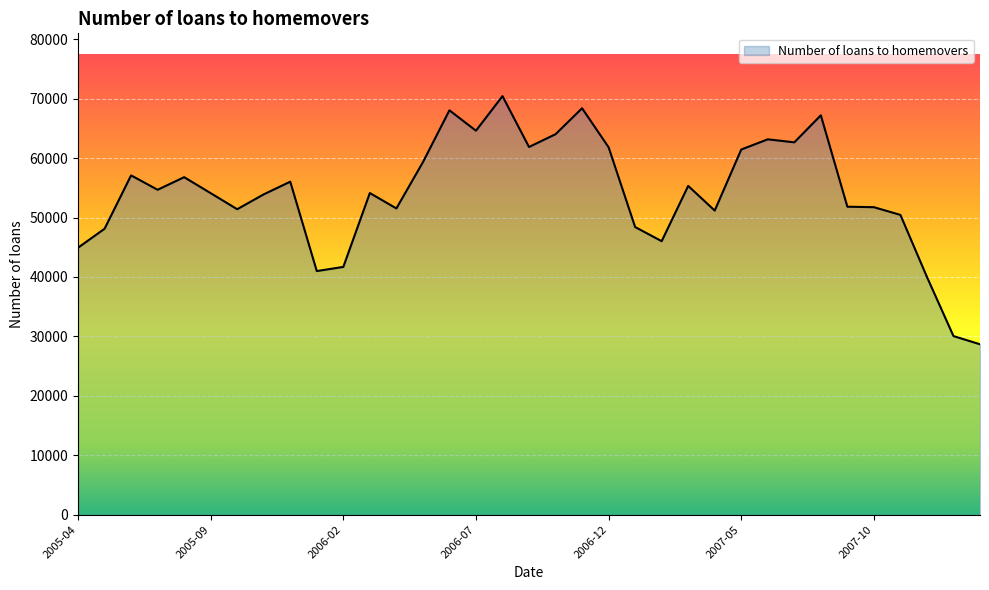

What is the smallest value displayed?

28670